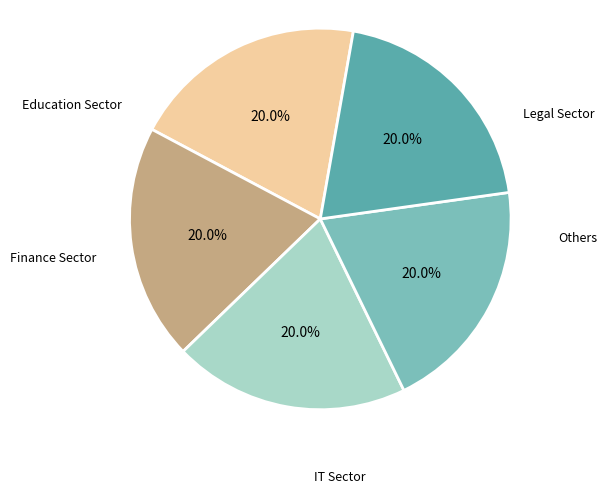

Is there any slice that represents more than half of the pie?

No